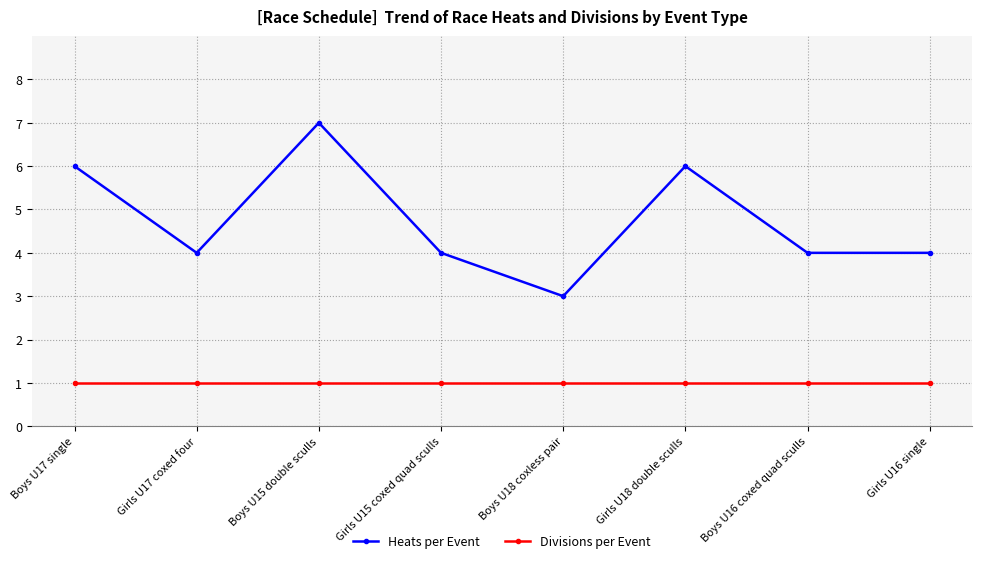

Reading left to right, extract all data points from this chart.

Heats per Event: 6	4	7	4	3	6	4	4
Divisions per Event: 1	1	1	1	1	1	1	1